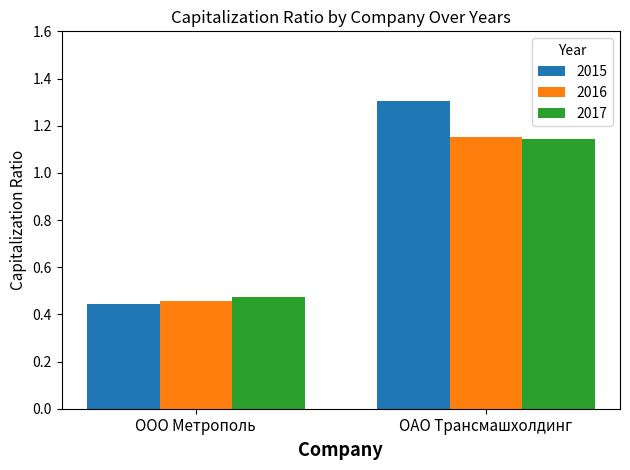

What is the difference between the maximum and minimum values in the 2015 series?

0.9